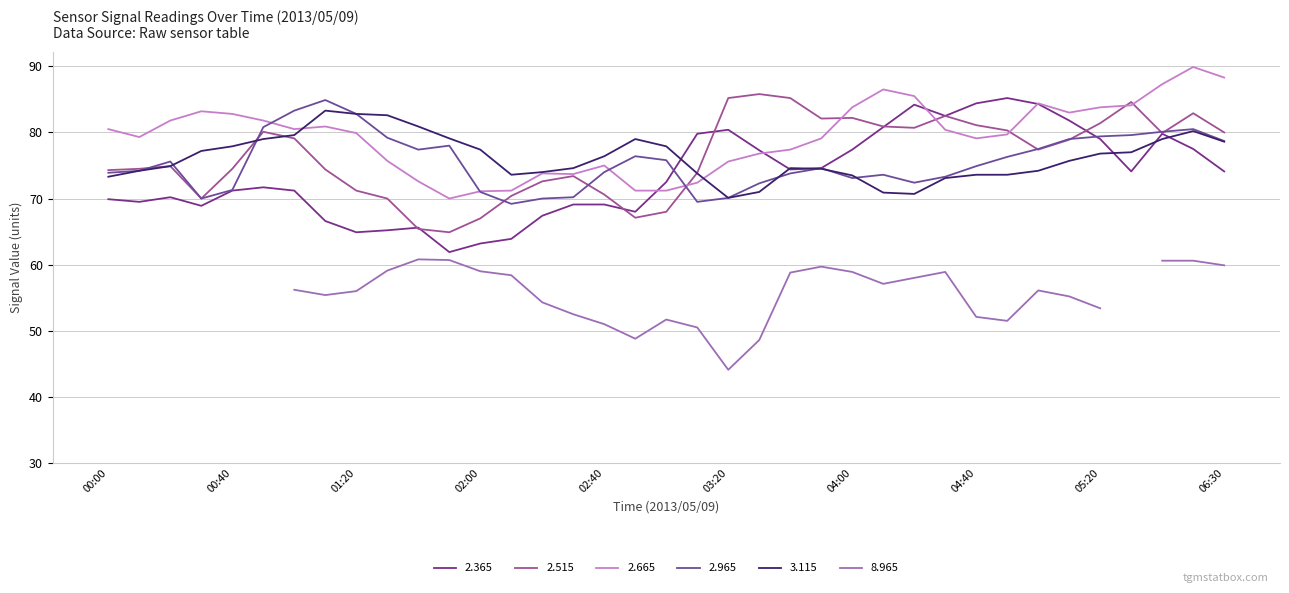

What is the minimum value shown in the chart?

61.9